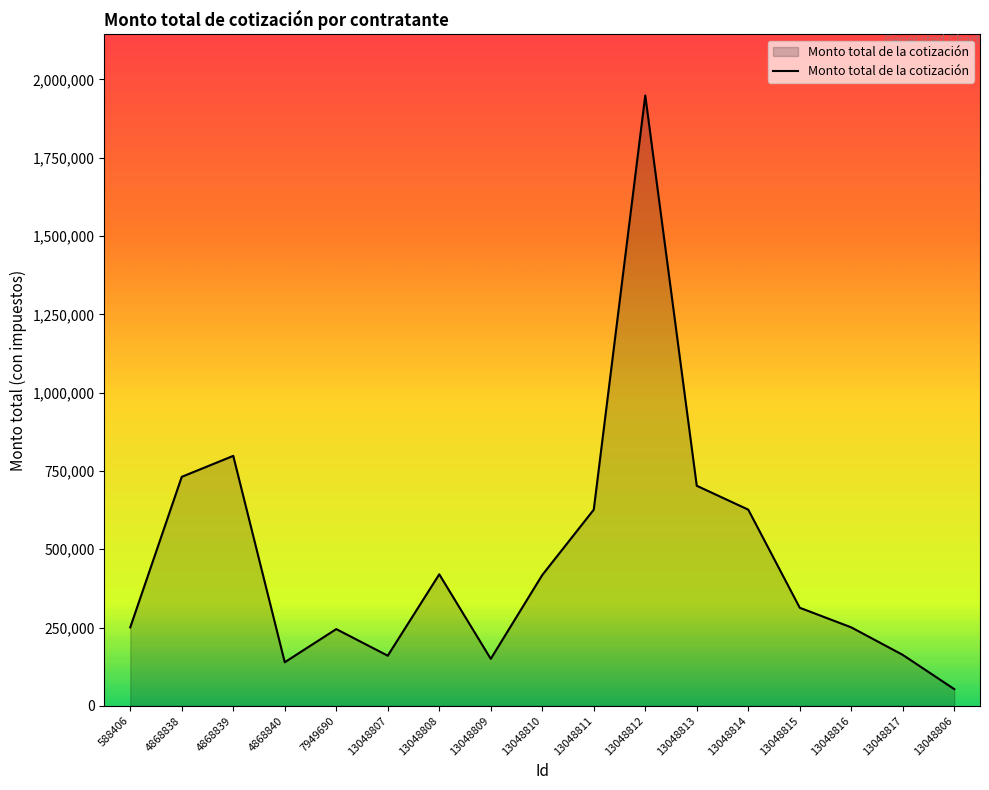

At which category does the chart reach its peak across all series?

13048812